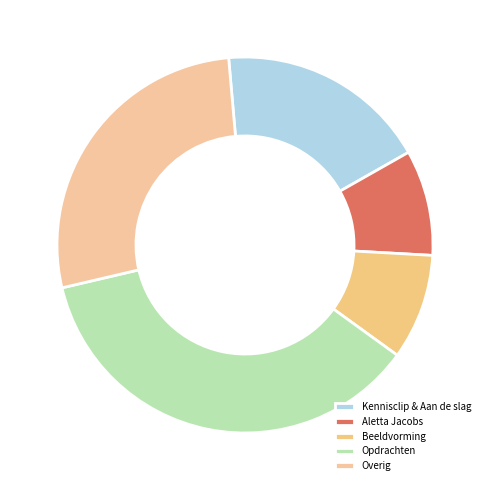

How many slices are in this pie chart?

5